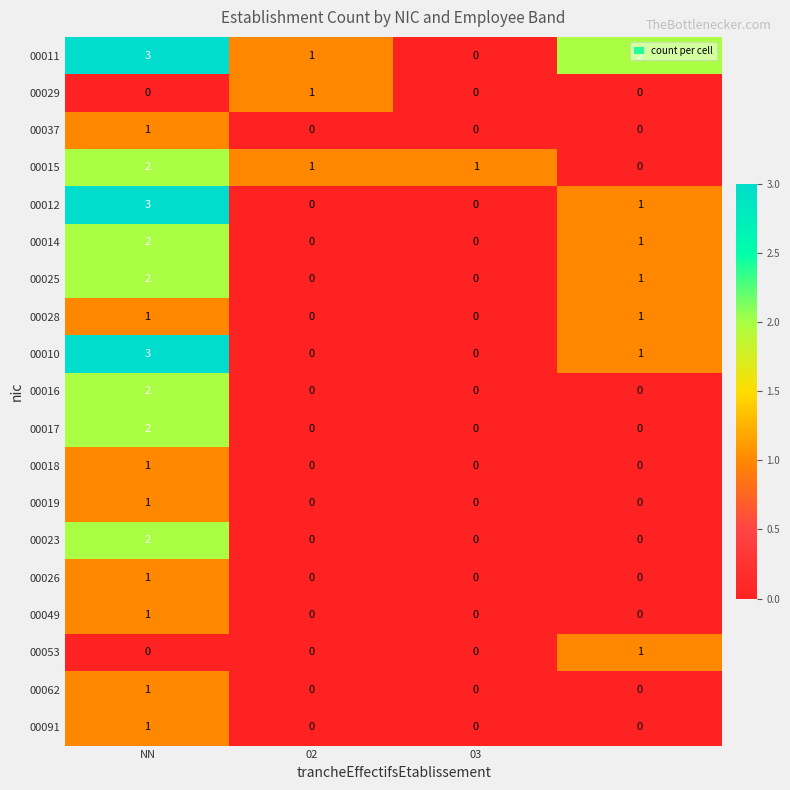

Which series has the largest total across all categories?

00011